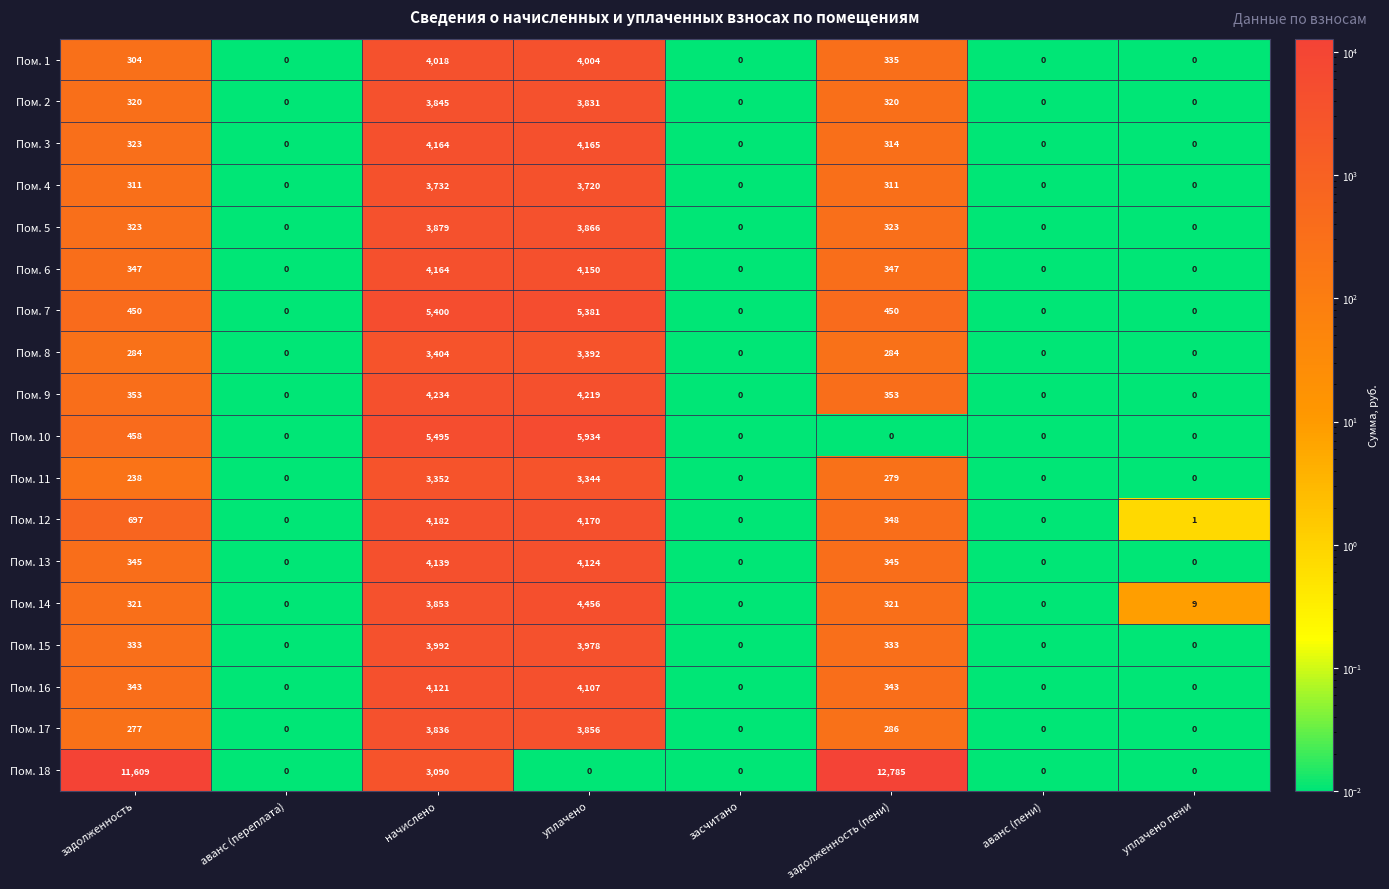

What is the total value across all series at задолженность?

17636